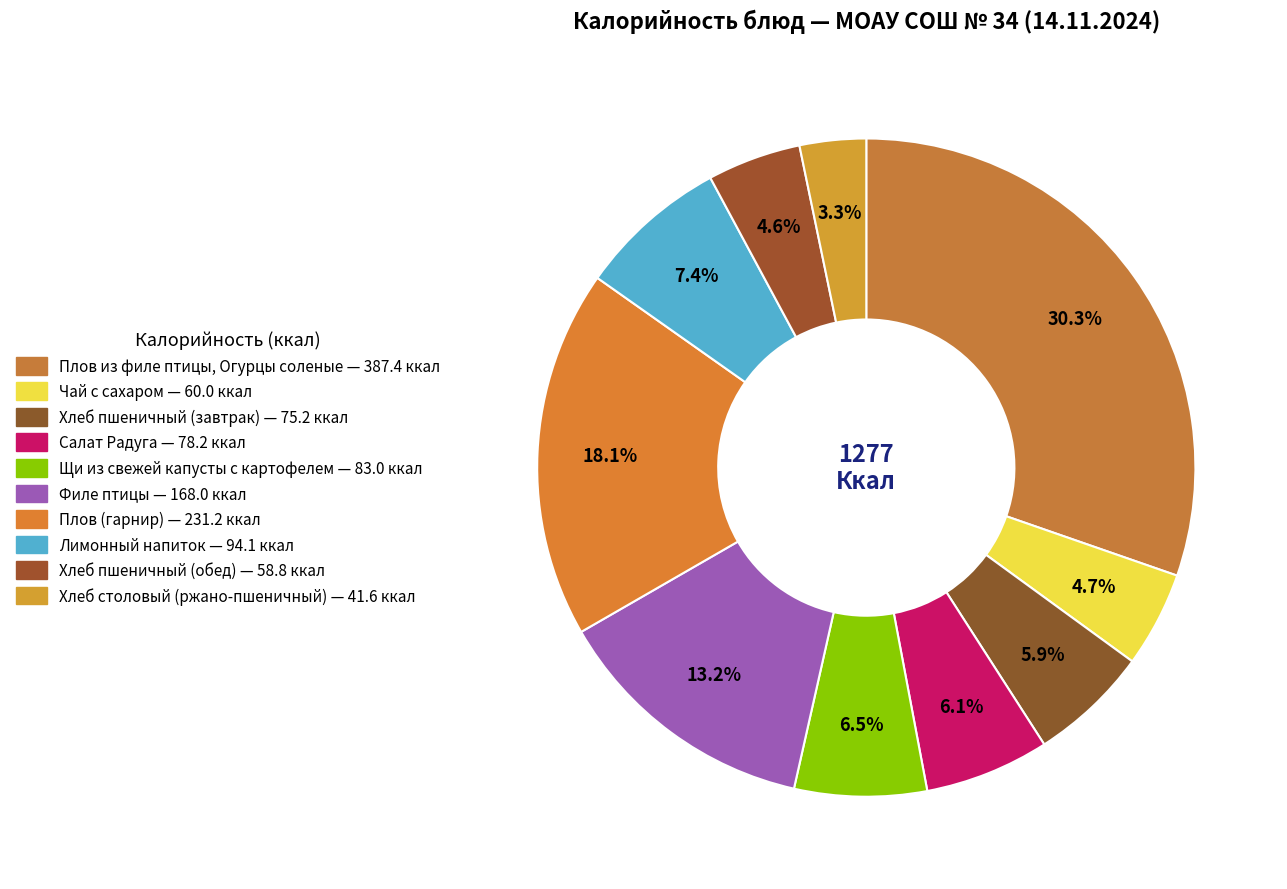

To the nearest percent, what portion does Филе птицы represent?

13%